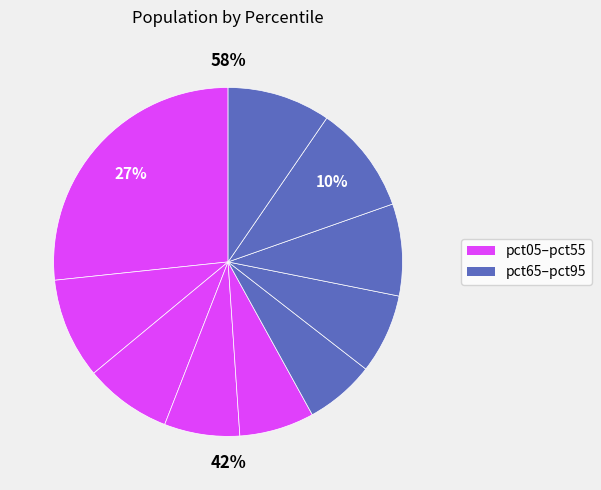

What percentage is the pct35 slice, to the nearest percent?

7%